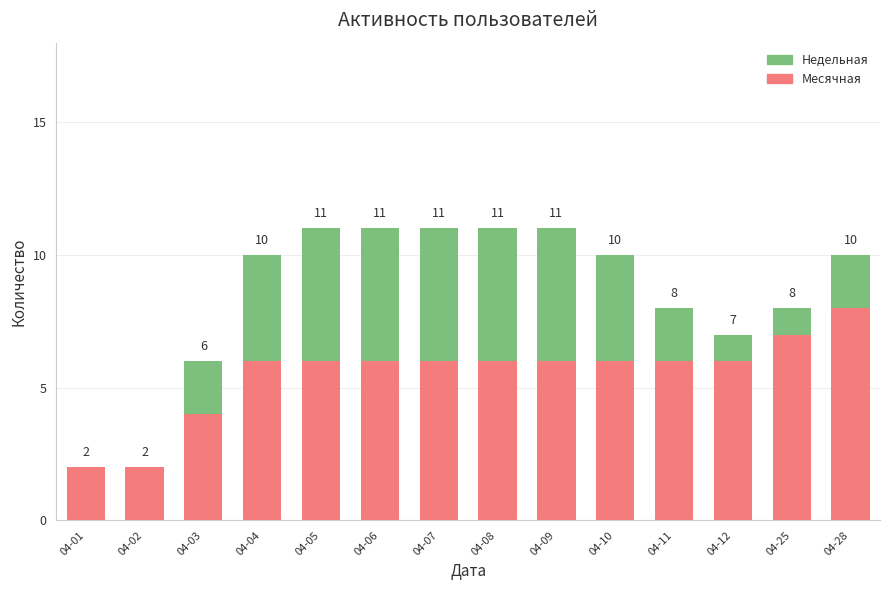

At which category is the sum across all series the highest?

04-05